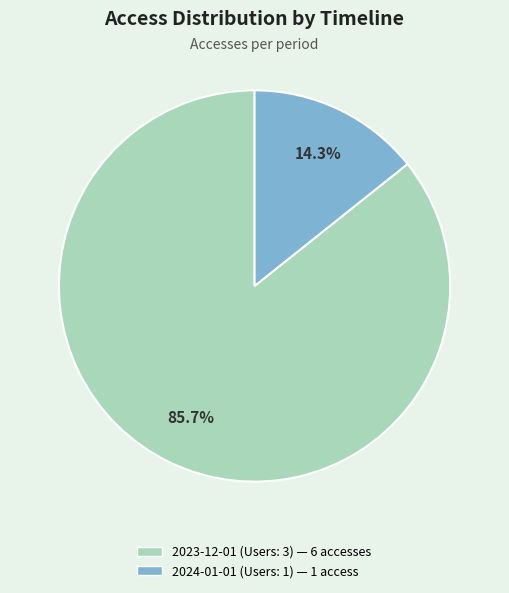

To the nearest percent, what is the combined percentage of 2024-01-01 (Users: 1) and 2023-12-01 (Users: 3)?

100%